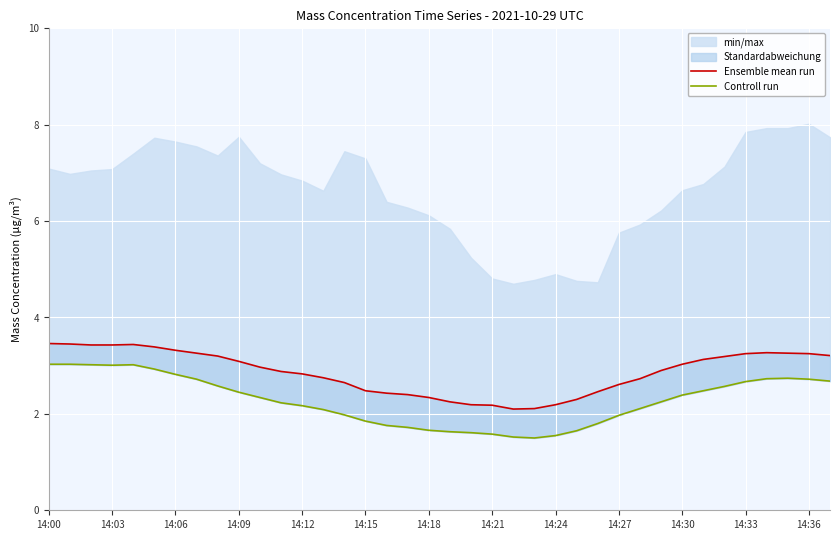

What is the average value of the Controll run series?

2.3